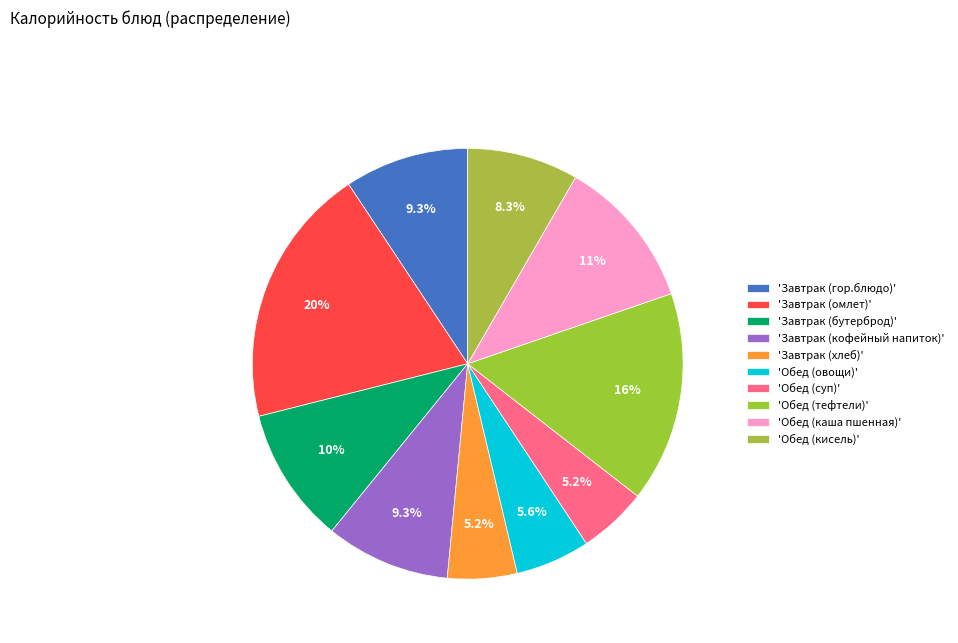

What is the largest slice in the pie chart?

'Завтрак (омлет)'